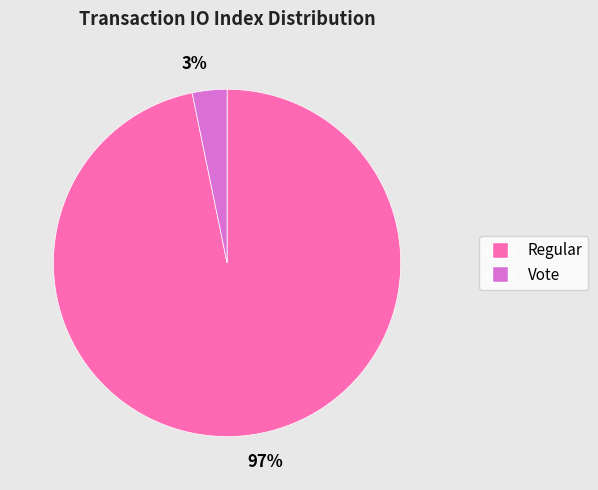

Is it true that 3% is 3% of the pie?

True